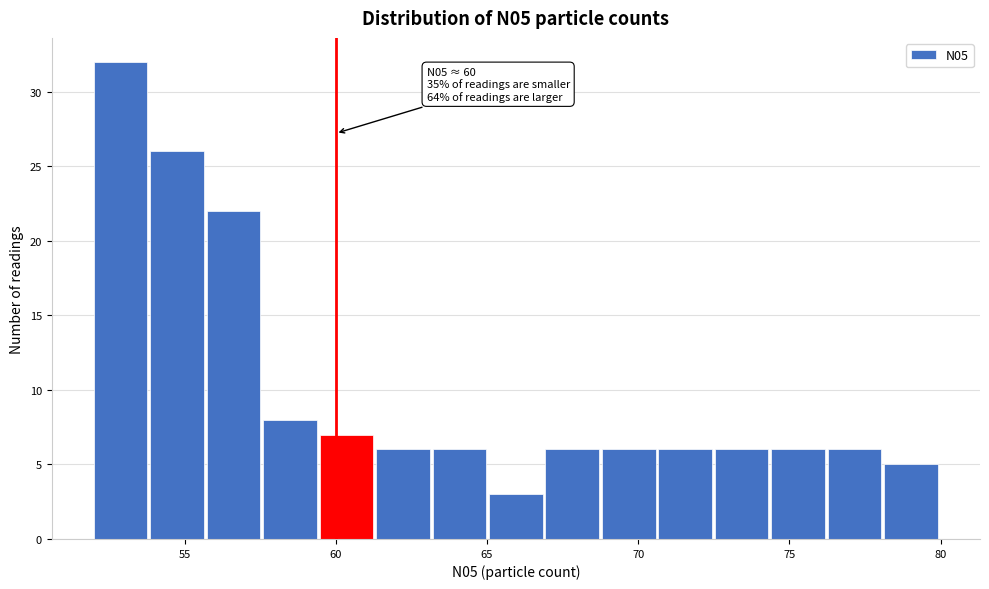

Around what value on the x-axis is the tallest bar? Give the approximate position of its centre, as read against the axis.

53.0